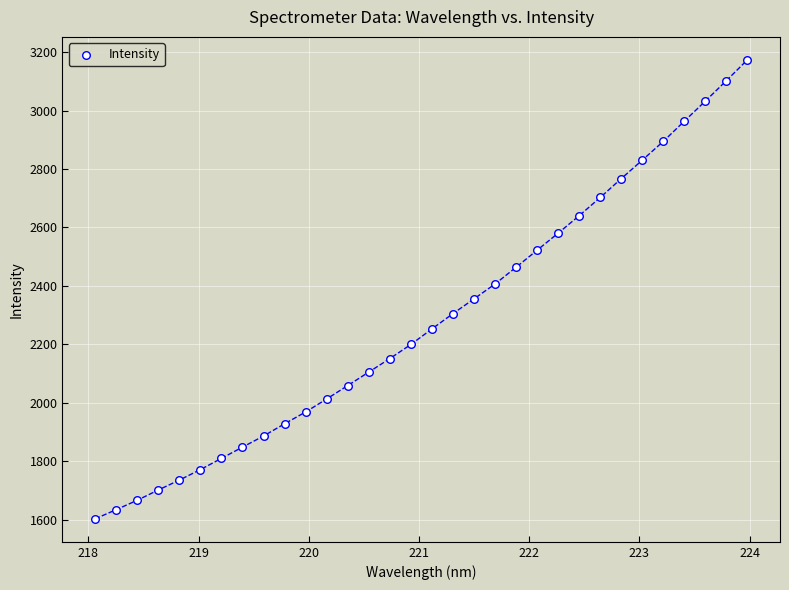

What is the range of Y values (max minus min)?

1570.9